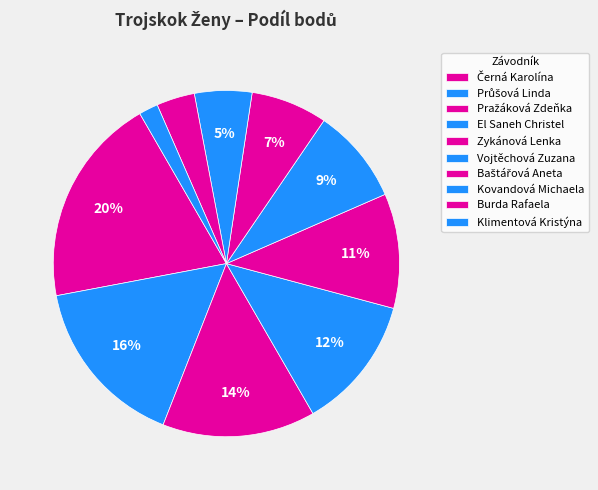

How many segments does this pie chart have?

10